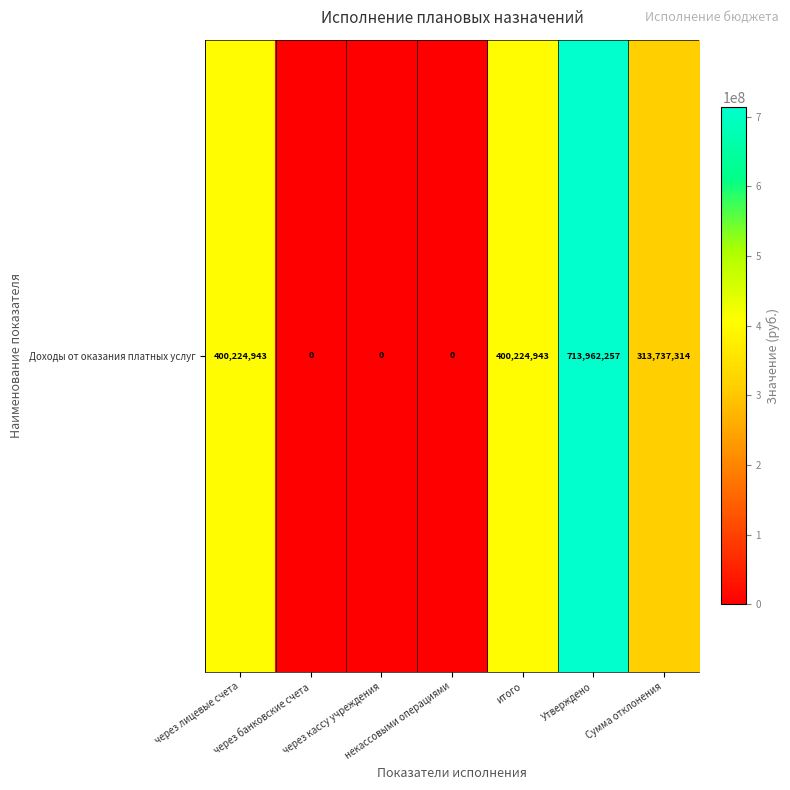

Which label corresponds to the smallest value in the chart?

через банковские счета